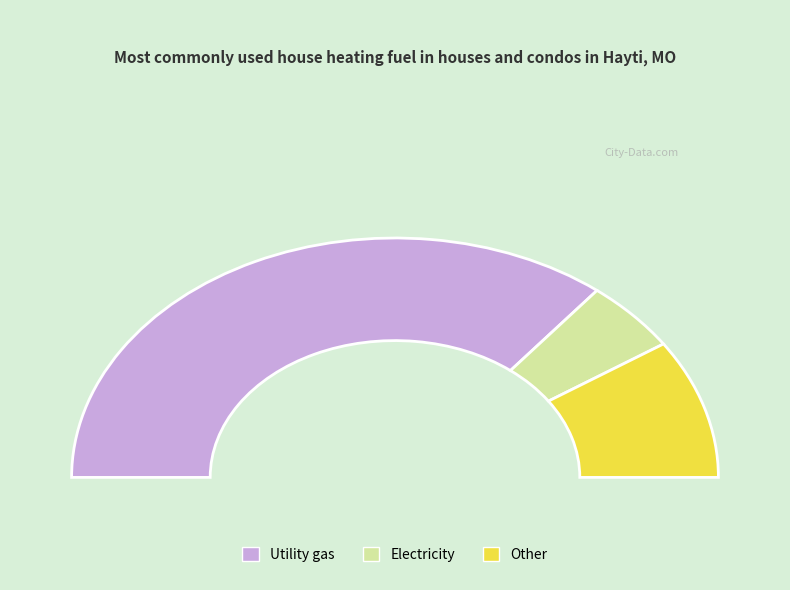

How much of the chart is everything except 772?

72.4%